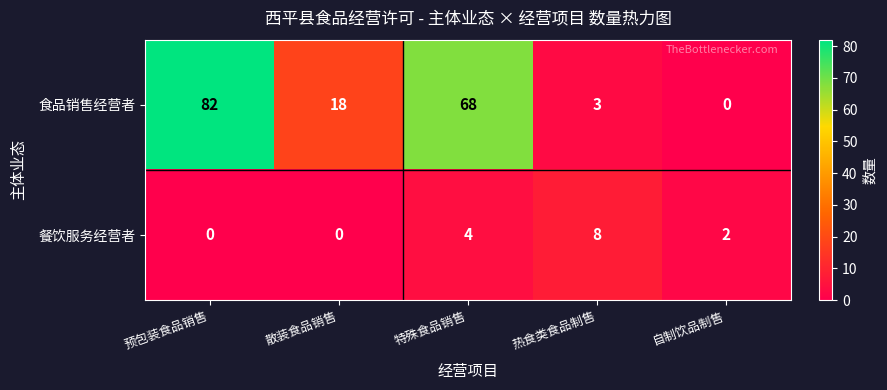

Reading right to left, extract all data points from this chart.

食品销售经营者: 自制饮品制售=0	热食类食品制售=3	特殊食品销售=68	散装食品销售=18	预包装食品销售=82
餐饮服务经营者: 自制饮品制售=2	热食类食品制售=8	特殊食品销售=4	散装食品销售=0	预包装食品销售=0